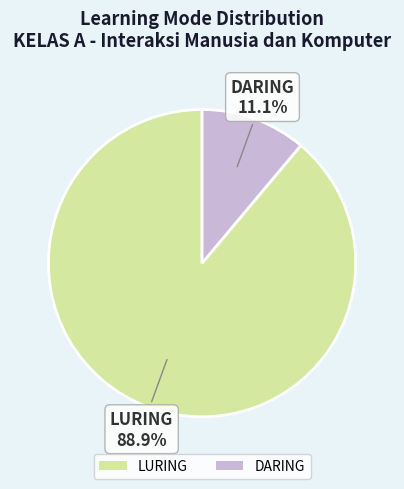

What is the majority slice?

LURING